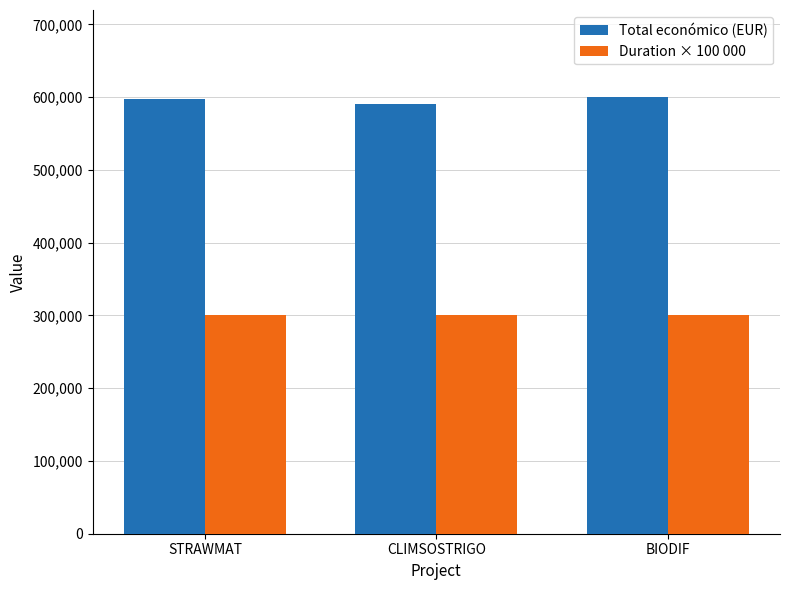

What is the approximate value of Total económico (EUR) at BIODIF?

599927